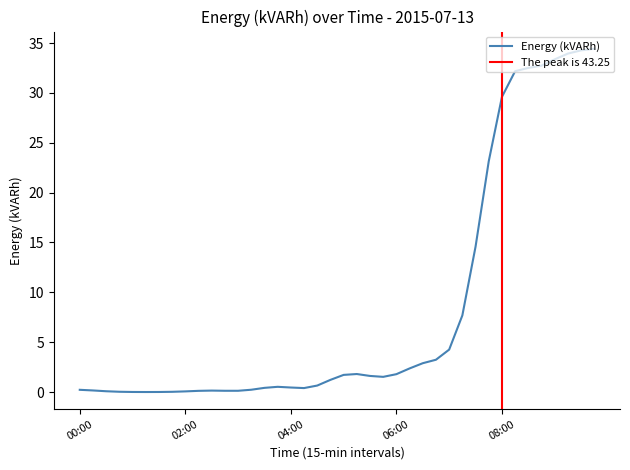

What is the difference between the maximum and minimum values?

43.2